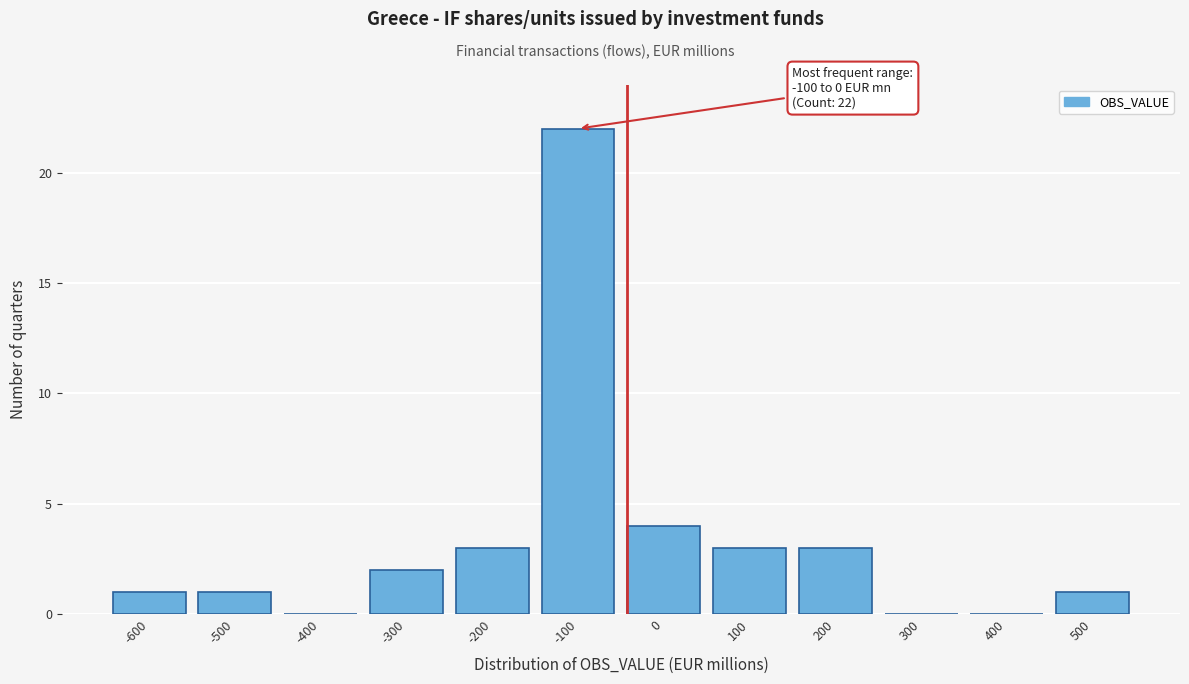

Reading left to right, transcribe all the data shown in this chart.

-600=1	-500=1	-400=0	-300=2	-200=3	-100=22	0=4	100=3	200=3	300=0	400=0	500=1